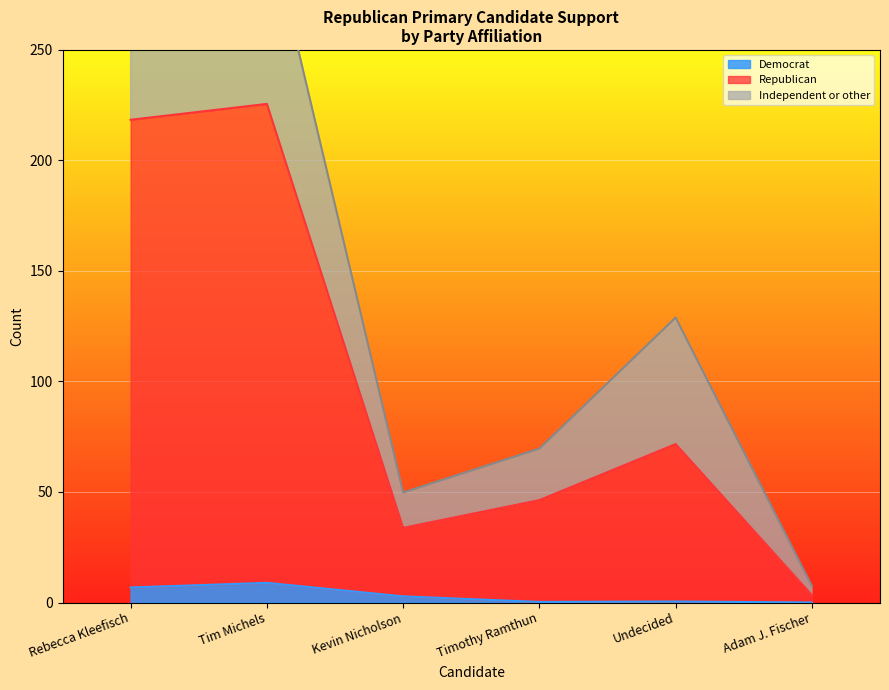

What is the approximate value of Democrat at Undecided?

0.4